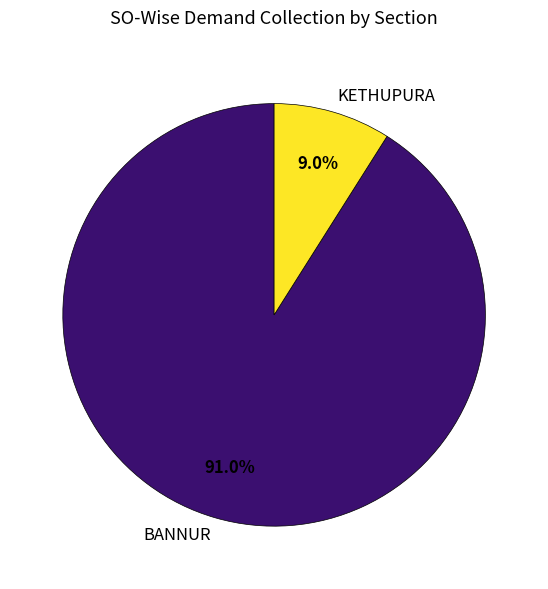

Combined, do BANNUR and KETHUPURA account for over 50%?

Yes